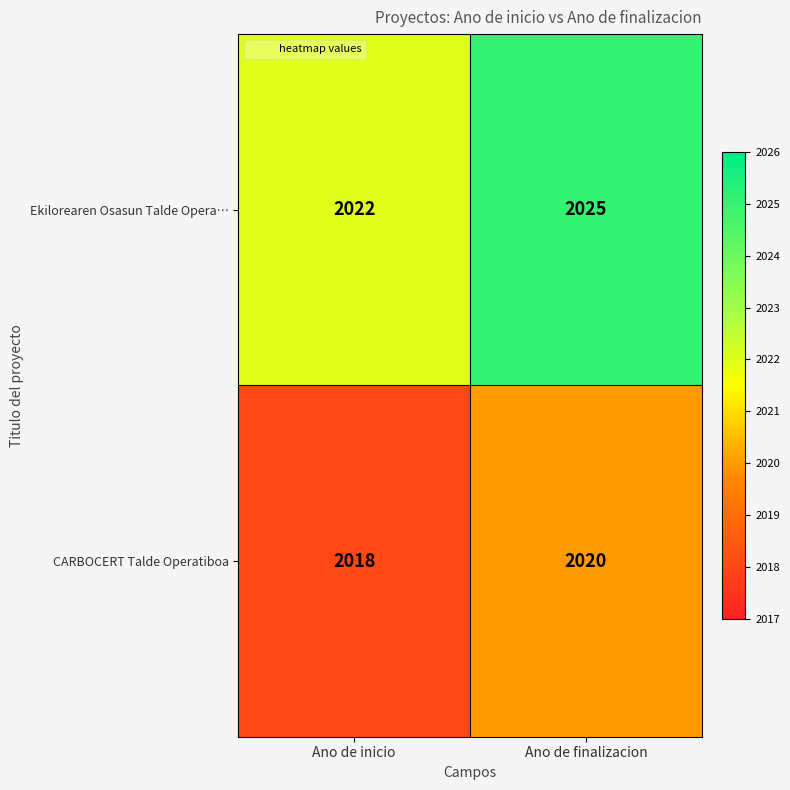

What is the average value of the CARBOCERT Talde Operatiboa series?

2019